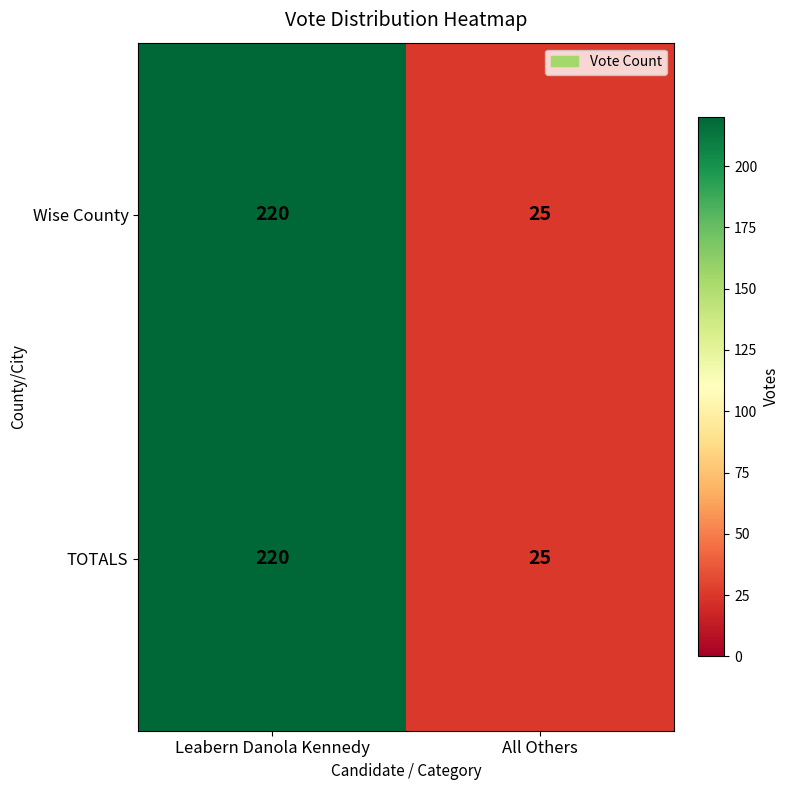

What is the lowest value of the Wise County series?

25